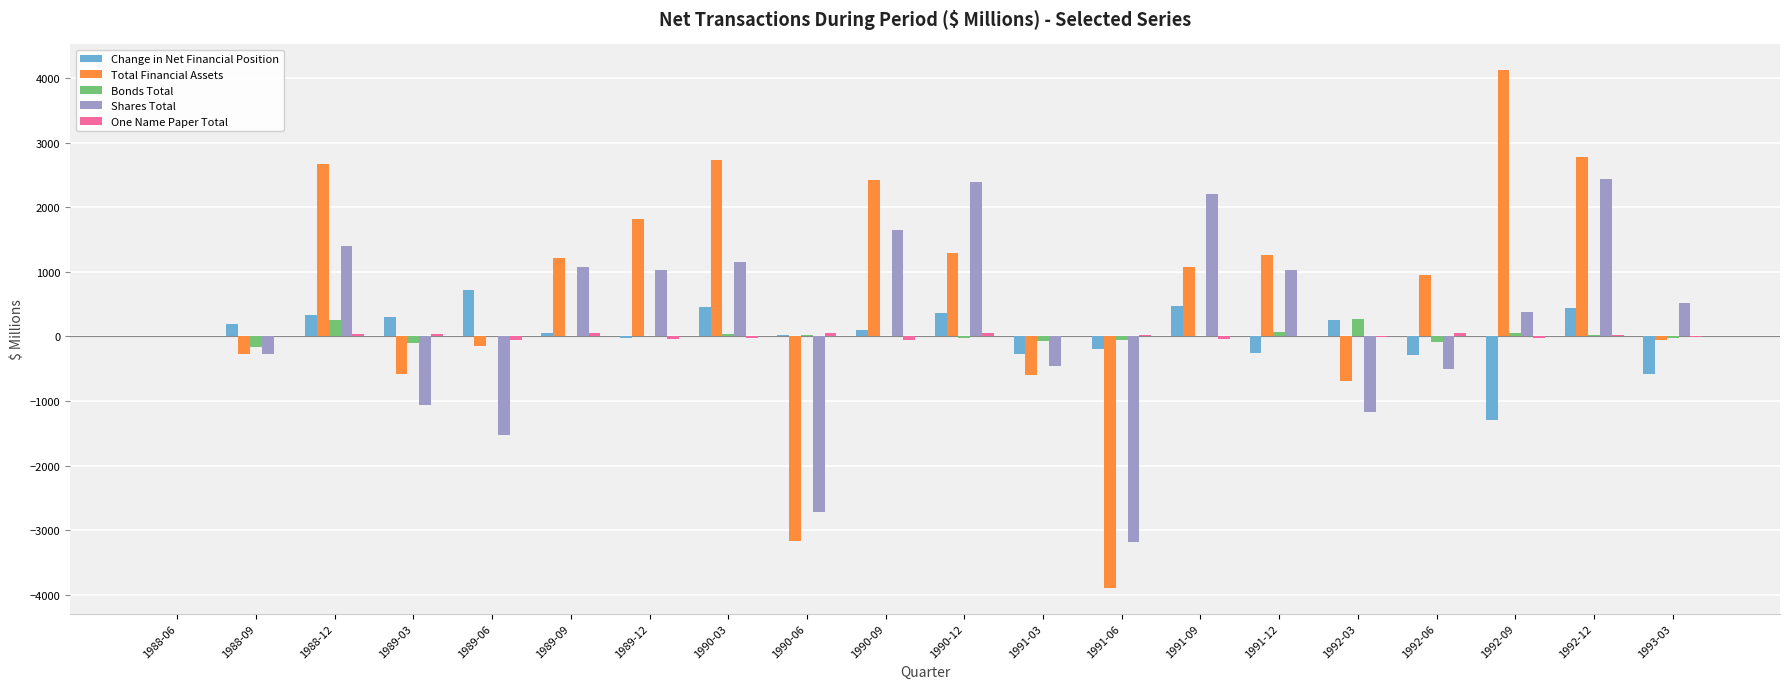

What is the sum of all Change in Net Financial Position values?

752